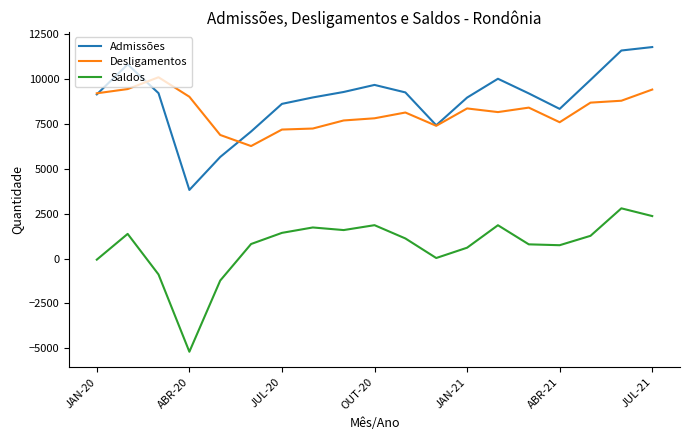

List the series in order of their peak value, lowest first.

Saldos, Desligamentos, Admissões